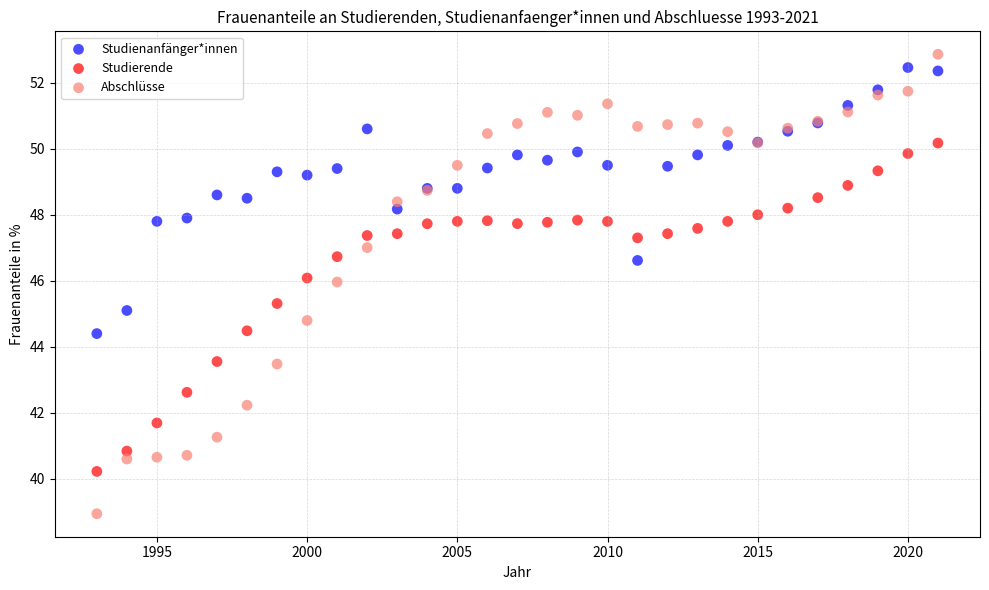

Which series has the widest spread of Y values?

Abschlüsse